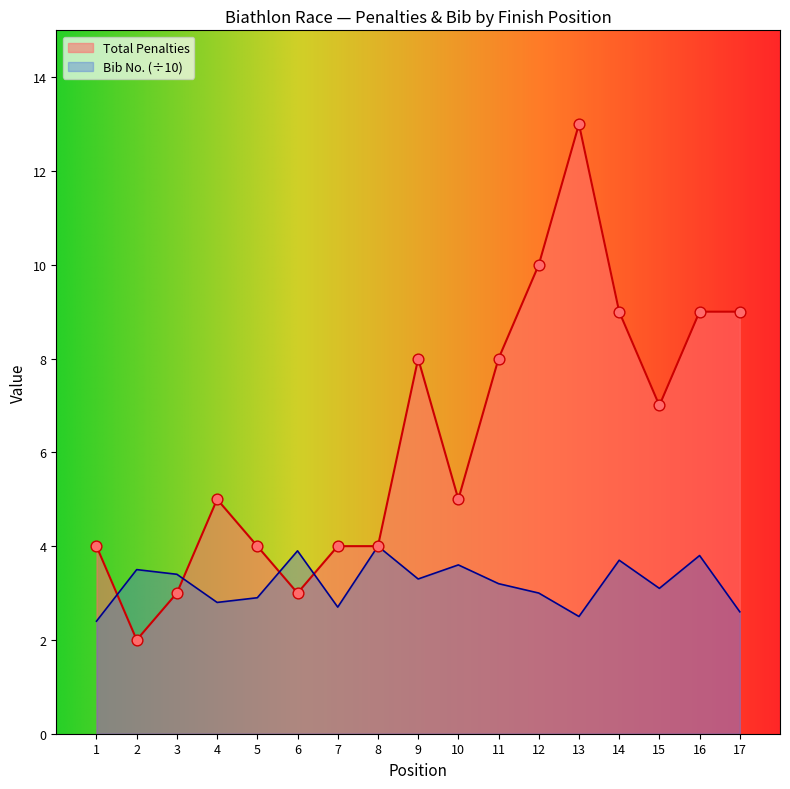

Is the value of Total Penalties at 5 greater than the value of Bib Number at 1?

Yes